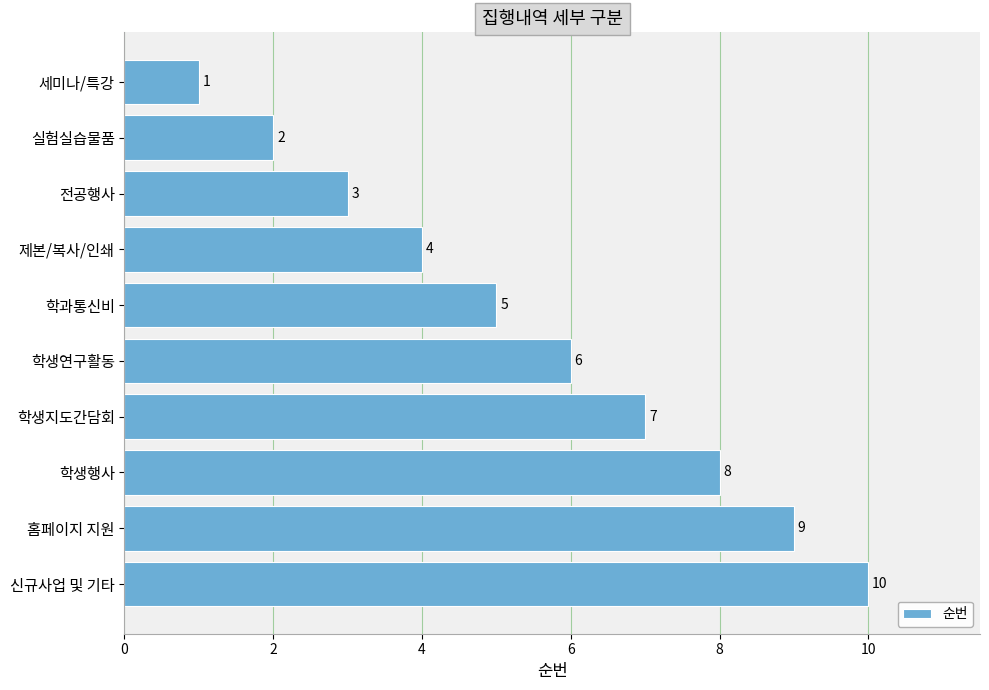

Which has a higher value, 학생연구활동 or 세미나/특강?

학생연구활동